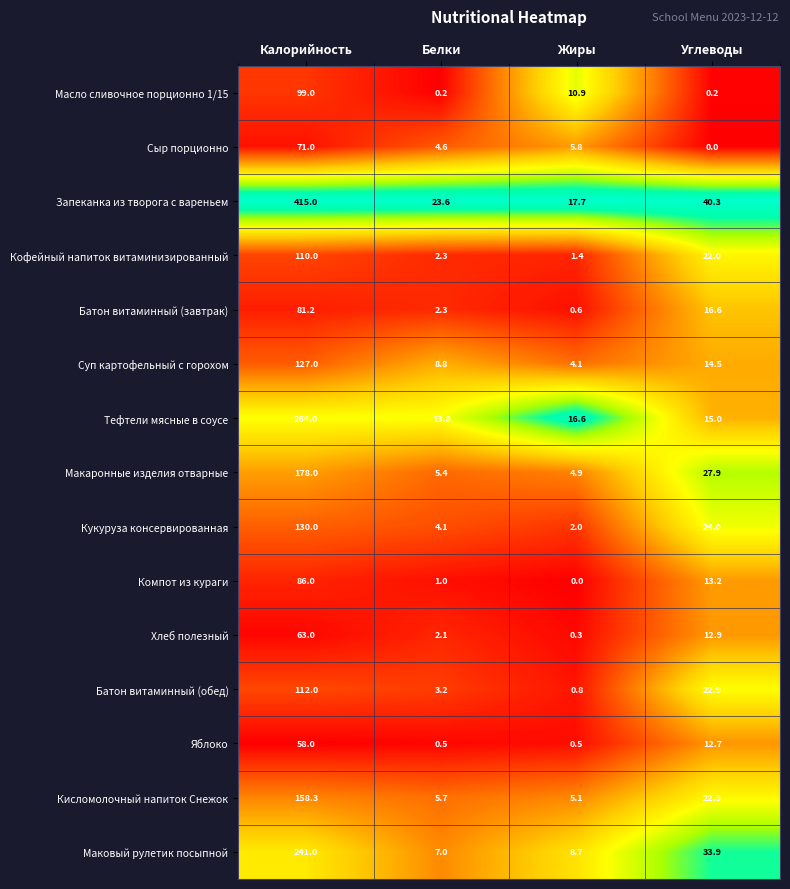

Which series has the largest range (max minus min)?

Запеканка из творога с вареньем